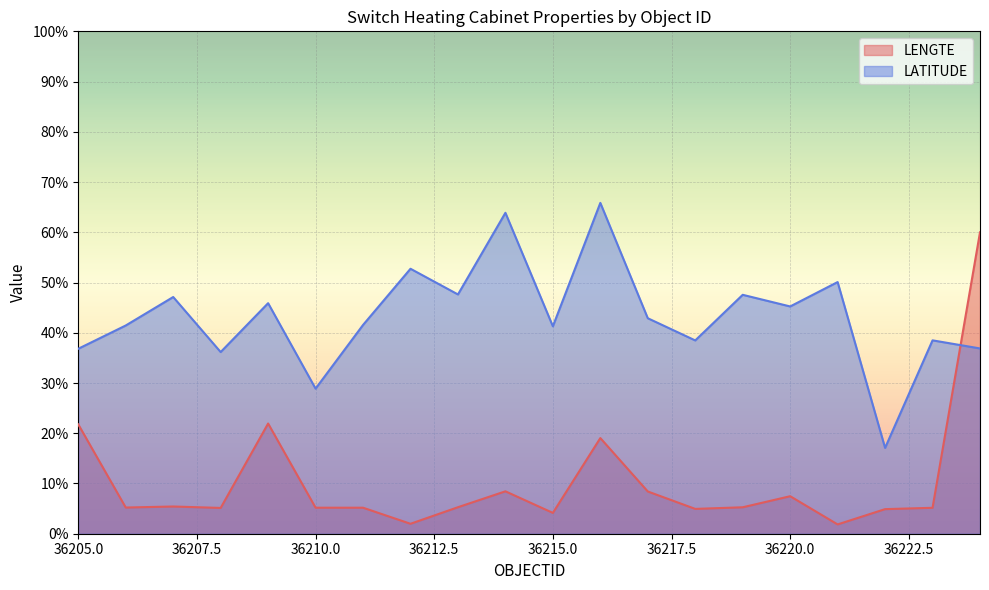

What are all the series names shown in the legend?

LENGTE, LATITUDE